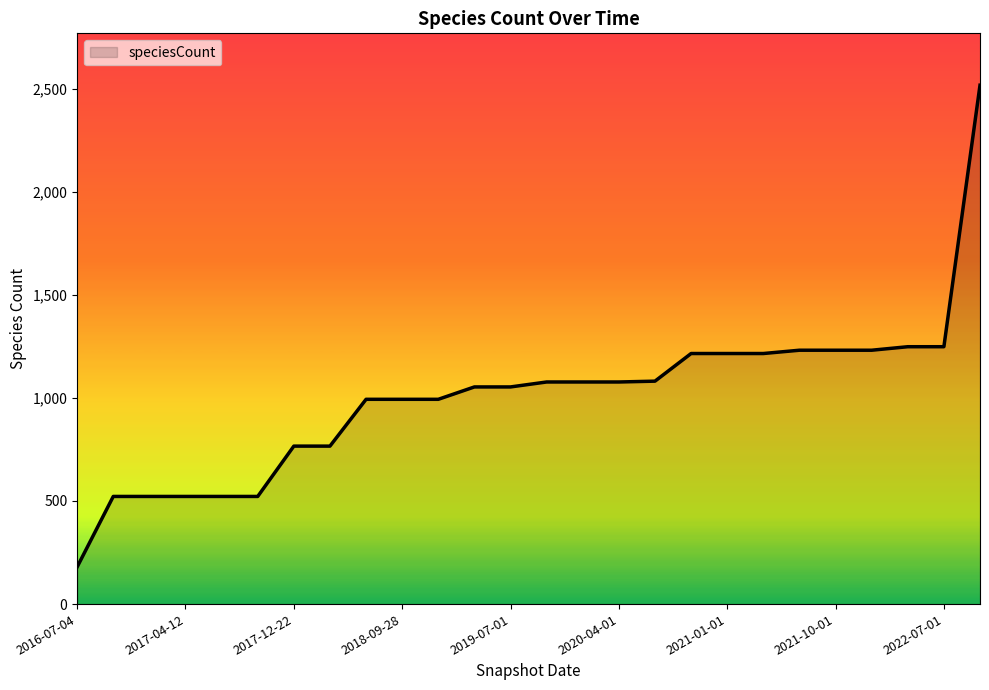

What is the smallest value displayed?

180